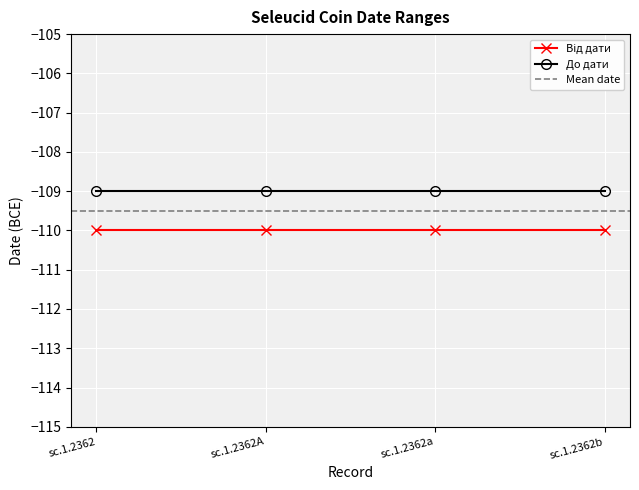

True or false: Від дати and До дати intersect in this chart.

False